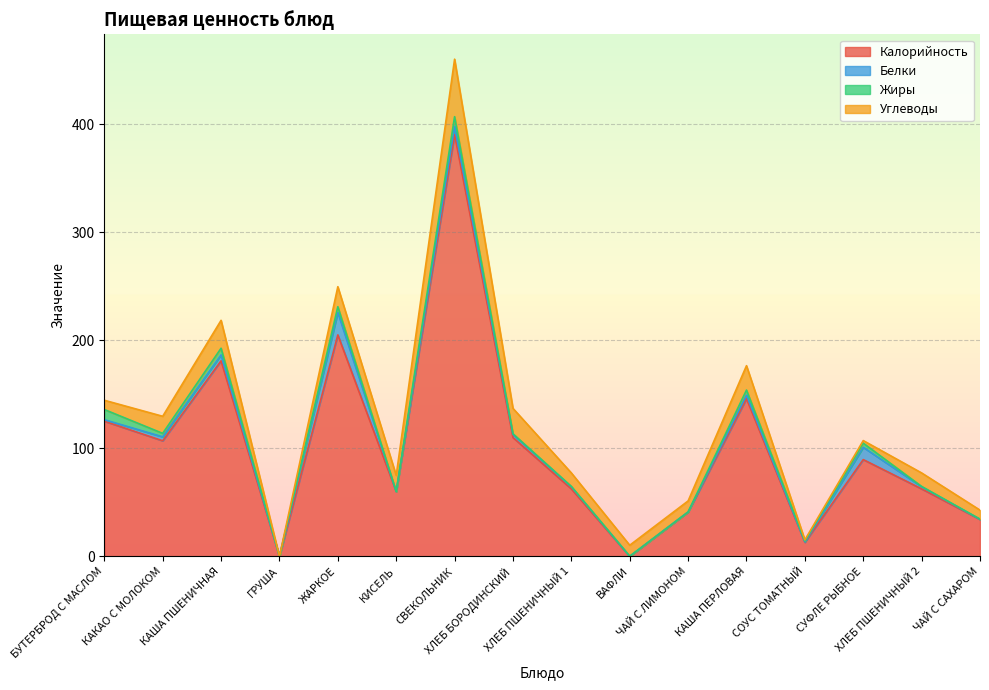

True or false: Белки has more than 1 interior local peaks.

True